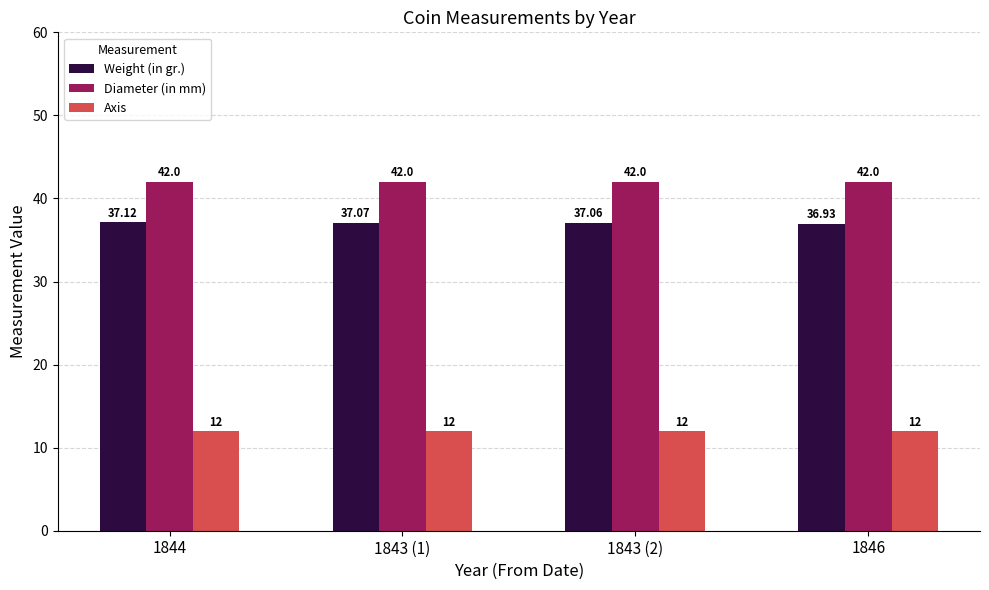

Count the Weight (in gr.) values in the range 37 to 38.

3